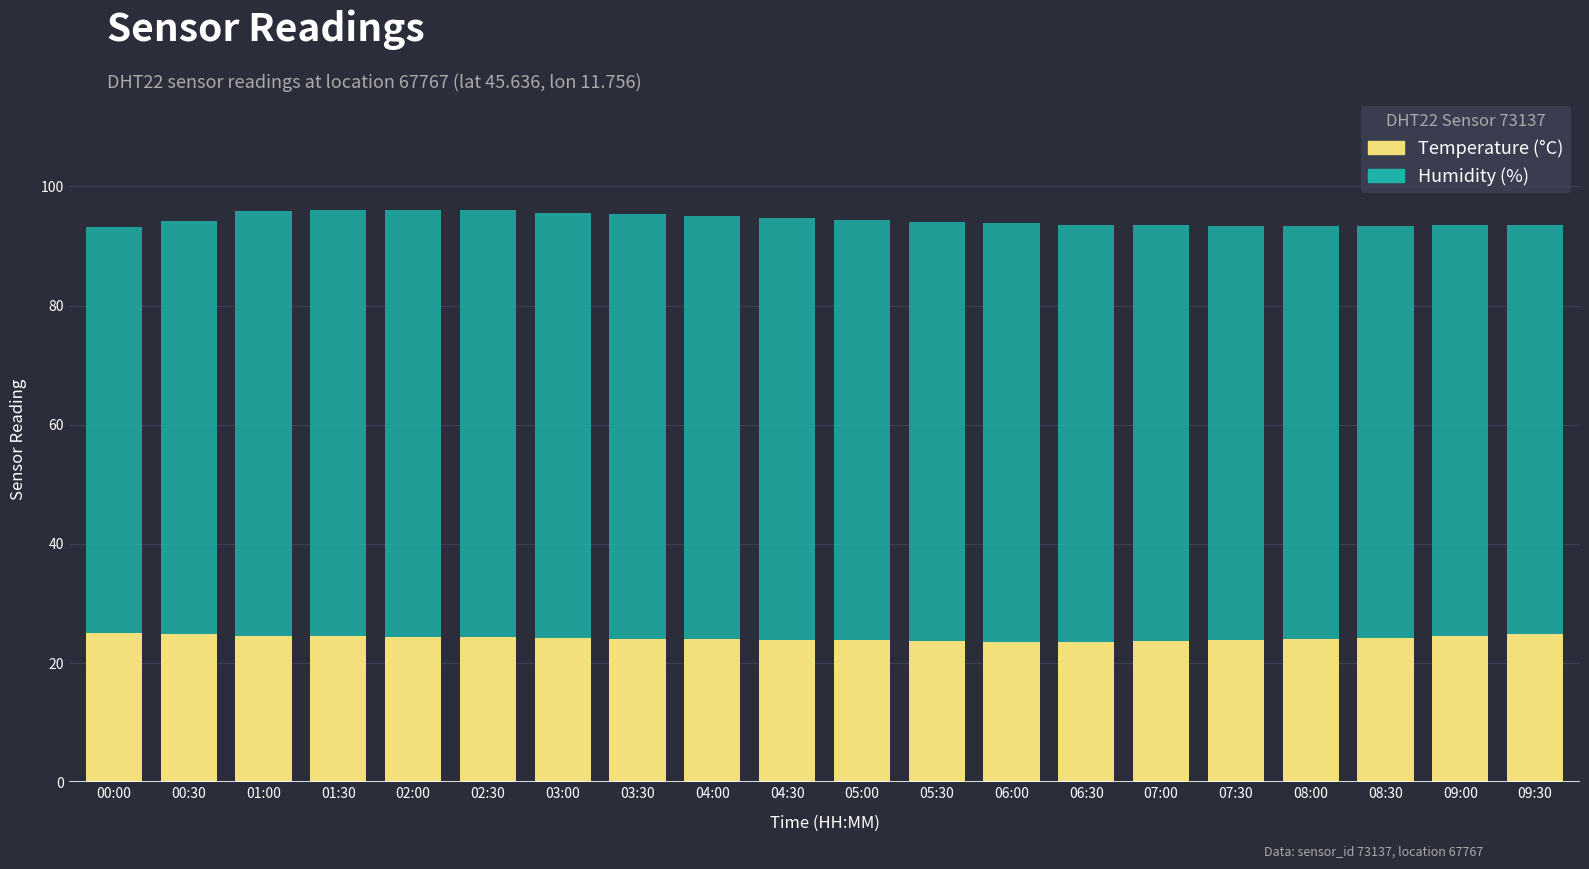

What is the total value across all series at 06:30?

93.6